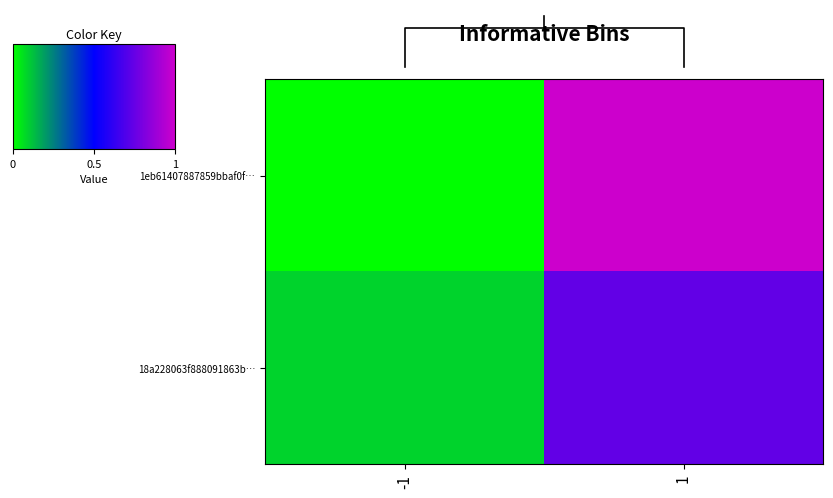

Between -1 and 1, which series saw the biggest shift?

1eb61407887859bbaf0f…